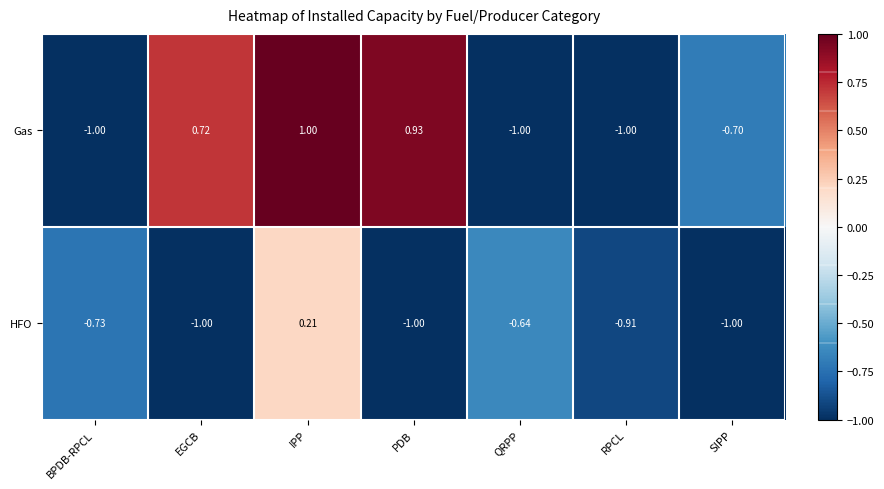

Which series has the largest total across all categories?

Gas